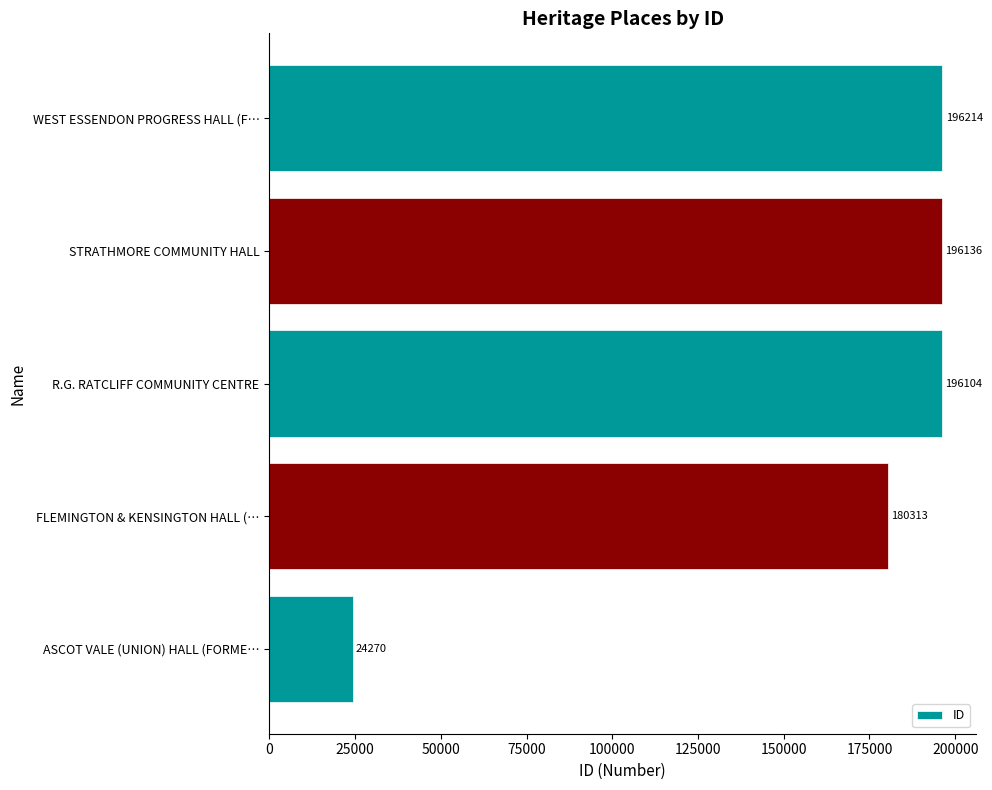

How many bars are there in total?

5